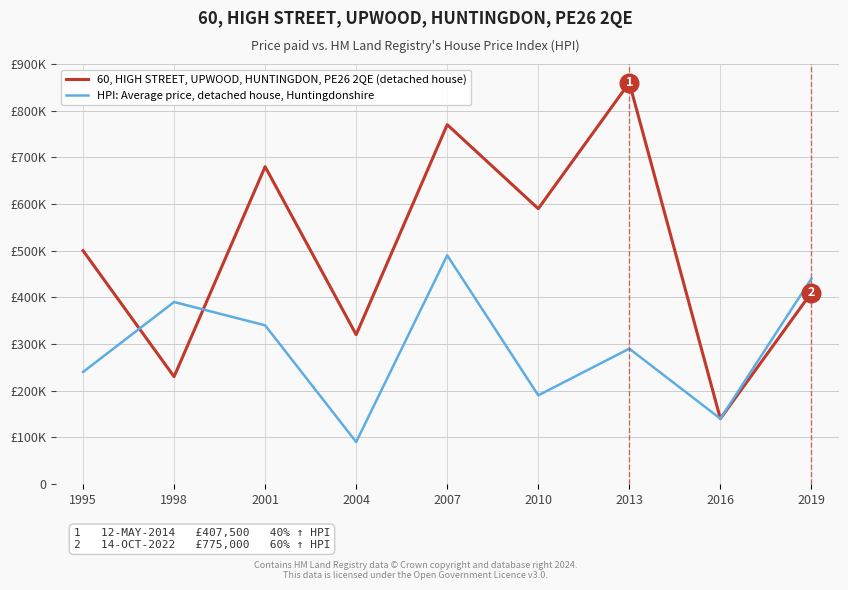

At how many categories does at least one series exceed 677911?

3